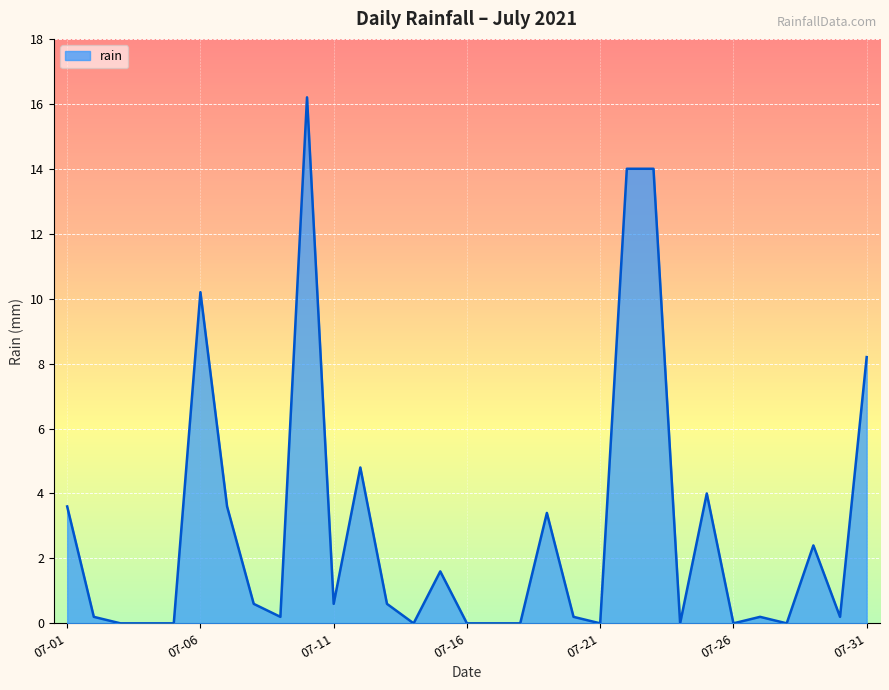

What is the difference between the maximum and minimum values?

16.2